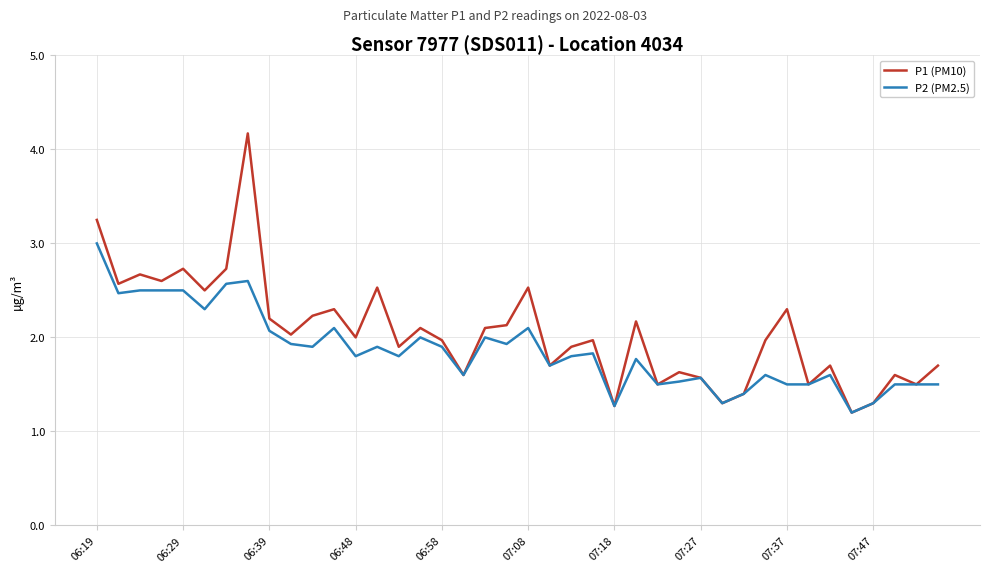

What is the minimum value for P1 (PM10)?

1.2